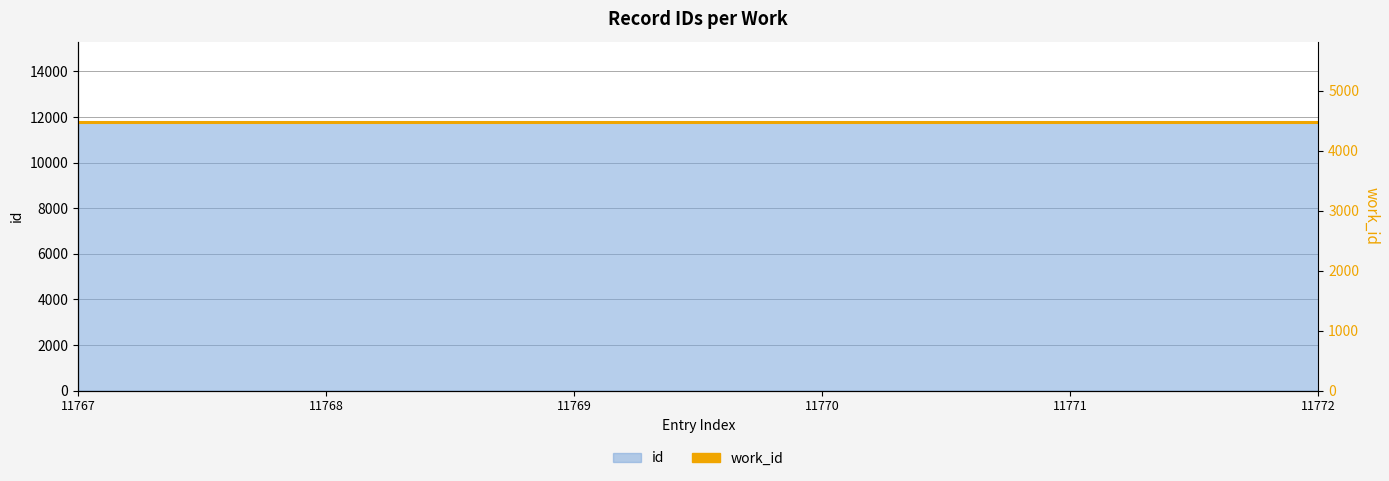

Rank the categories by value from lowest to highest.

11767, 11768, 11769, 11770, 11771, 11772